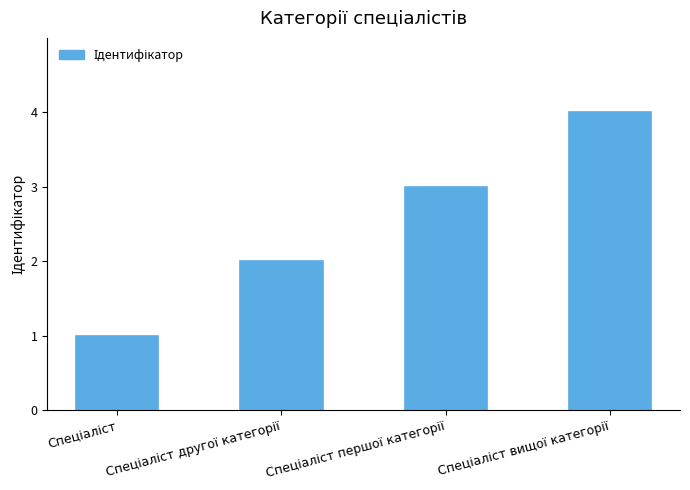

What is the greatest value displayed?

4